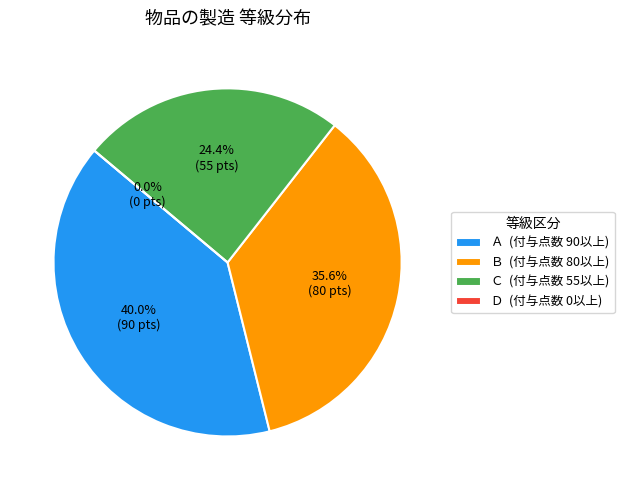

What is the change in value from Ａ to Ｃ?

-35